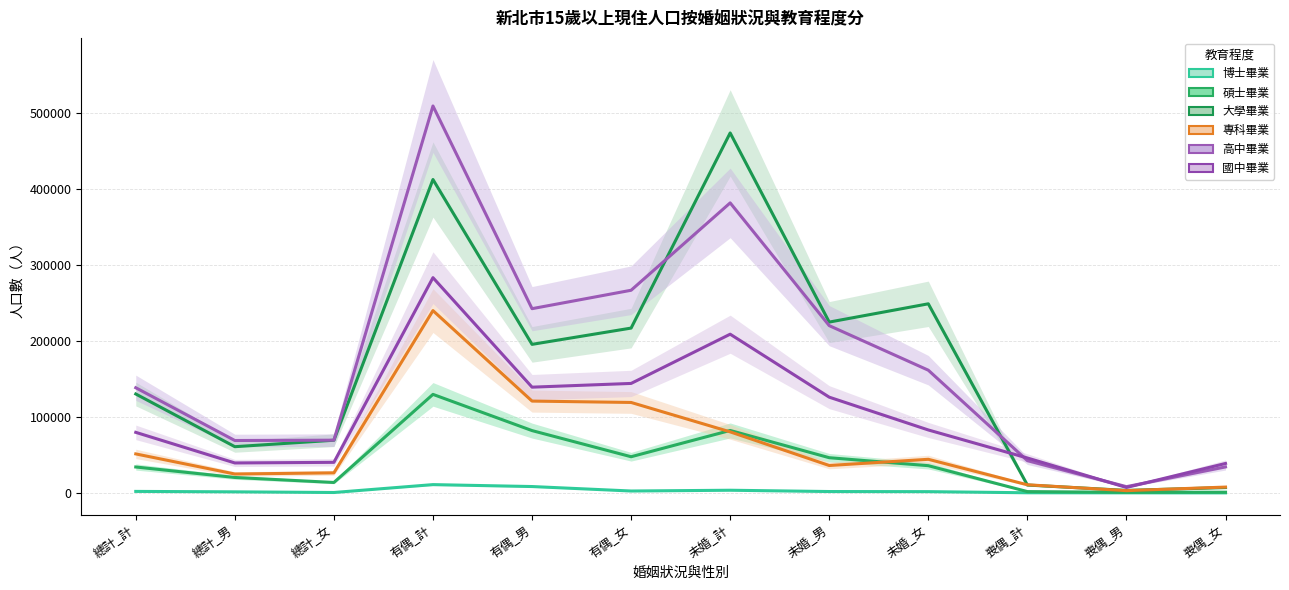

How many lines are shown in the chart?

6